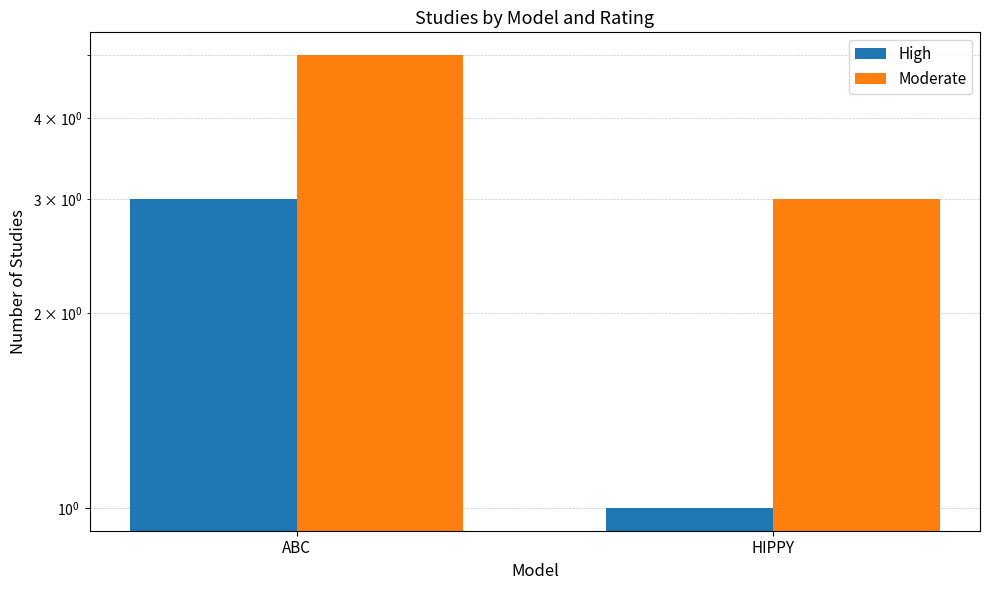

What is the maximum value for High?

3